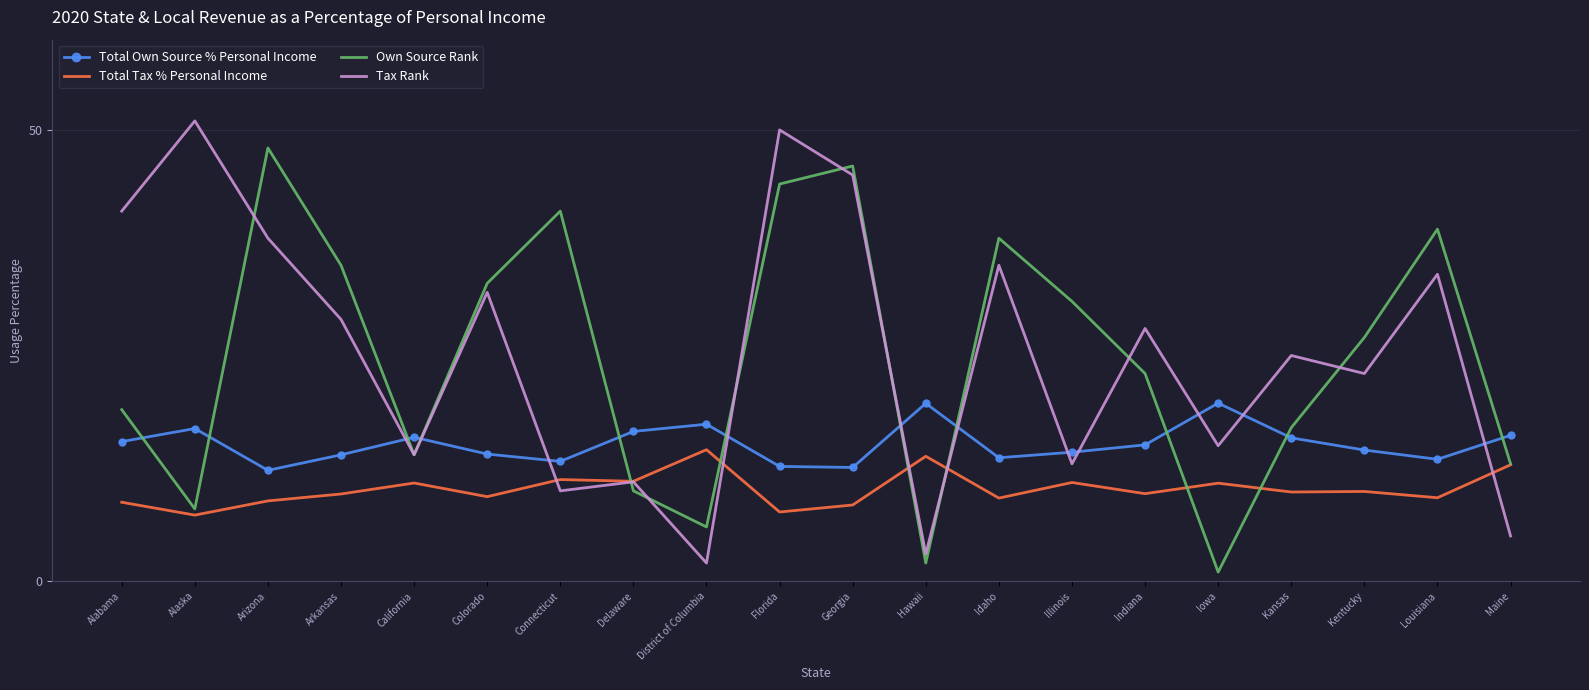

How many values in the Own Source Rank series are below 27?

10